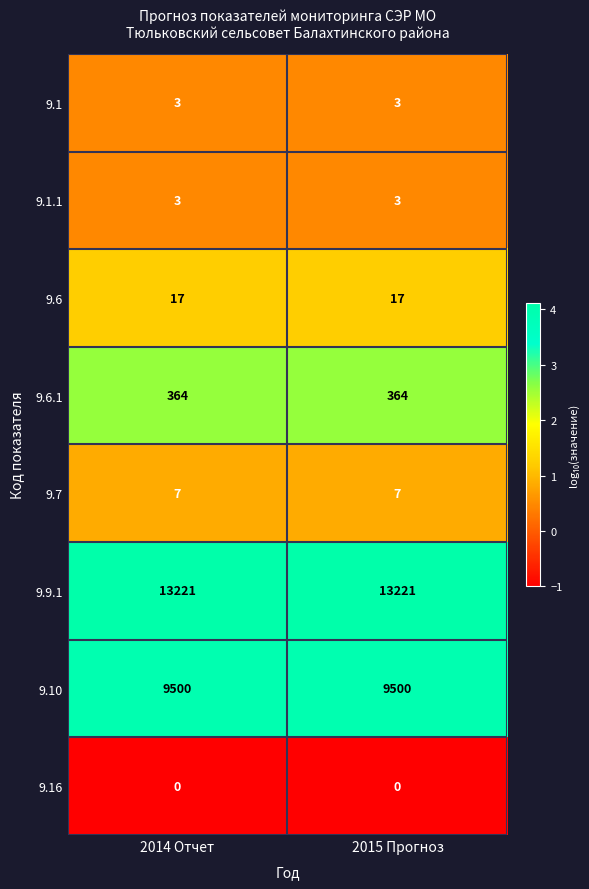

Reading left to right, what are all the values shown in this chart?

9.1: 3	3
9.1.1: 3	3
9.6: 17	17
9.6.1: 364	364
9.7: 7	7
9.9.1: 13221	13221
9.10: 9500	9500
9.16: 0	0